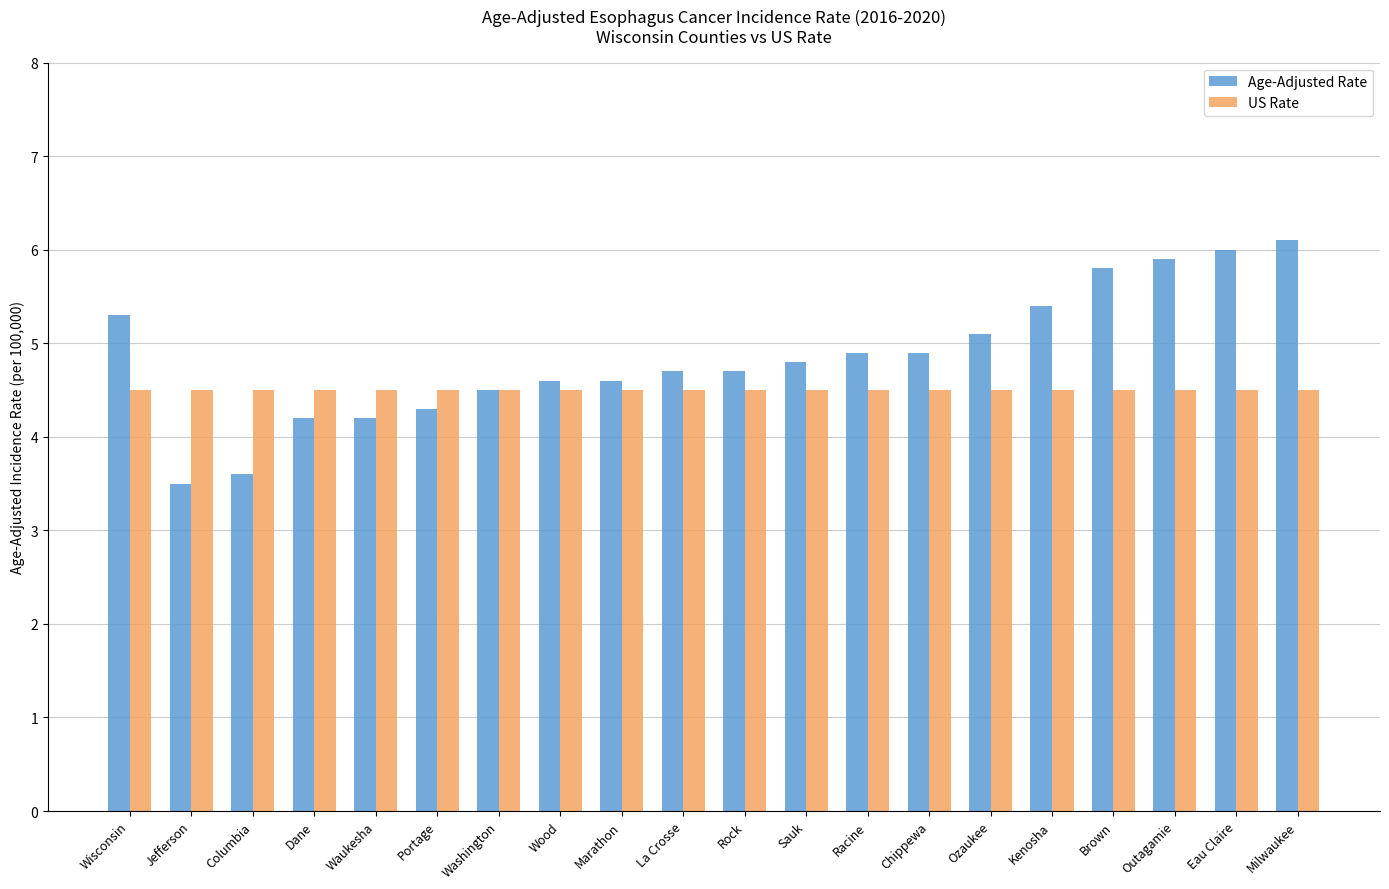

Reading left to right, list all the values displayed in this chart.

Age-Adjusted Rate: 5.3	3.5	3.6	4.2	4.2	4.3	4.5	4.6	4.6	4.7	4.7	4.8	4.9	4.9	5.1	5.4	5.8	5.9	6.0	6.1
US Rate: 4.5	4.5	4.5	4.5	4.5	4.5	4.5	4.5	4.5	4.5	4.5	4.5	4.5	4.5	4.5	4.5	4.5	4.5	4.5	4.5